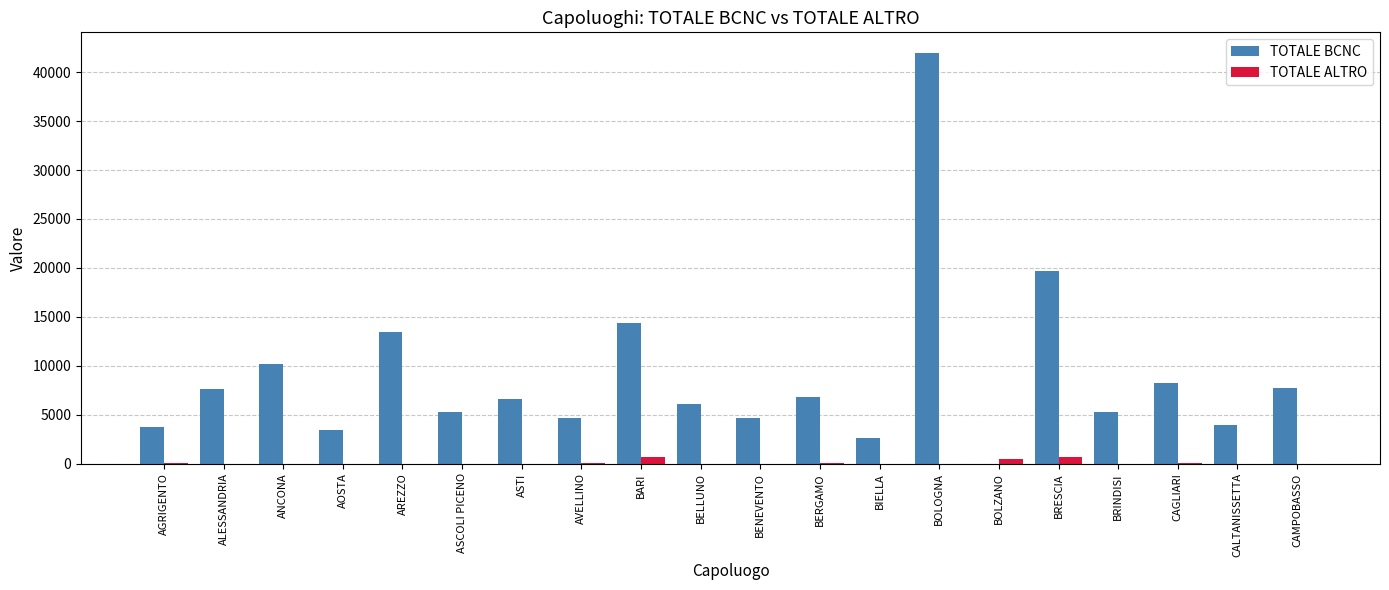

What is the greatest value displayed?

41974